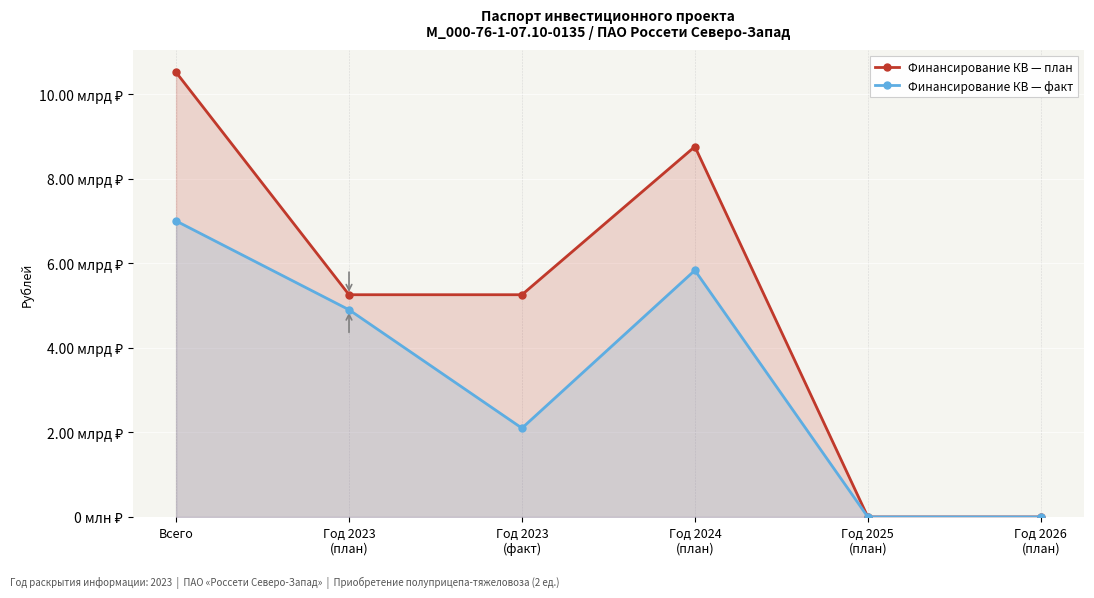

Reading left to right, list all the values displayed in this chart.

Финансирование КВ — план: Всего=10515003601	Год 2023
(план)=5255503601	Год 2023
(факт)=5255500000	Год 2024
(план)=8758363340	Год 2025
(план)=0	Год 2026
(план)=0
Финансирование КВ — факт: Всего=6999902400	Год 2023
(план)=4899931680	Год 2023
(факт)=2099970720	Год 2024
(план)=5832520000	Год 2025
(план)=0	Год 2026
(план)=0